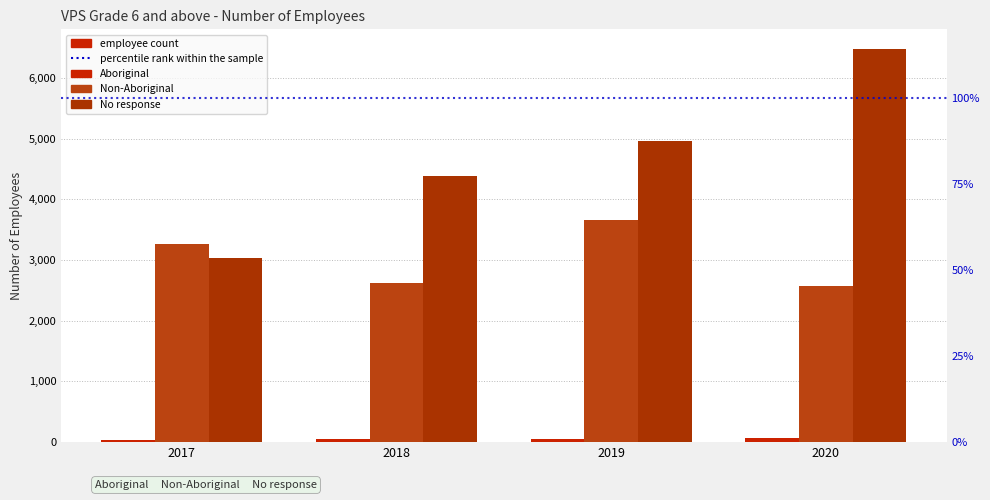

What is the sum of all Non-Aboriginal values?

12132